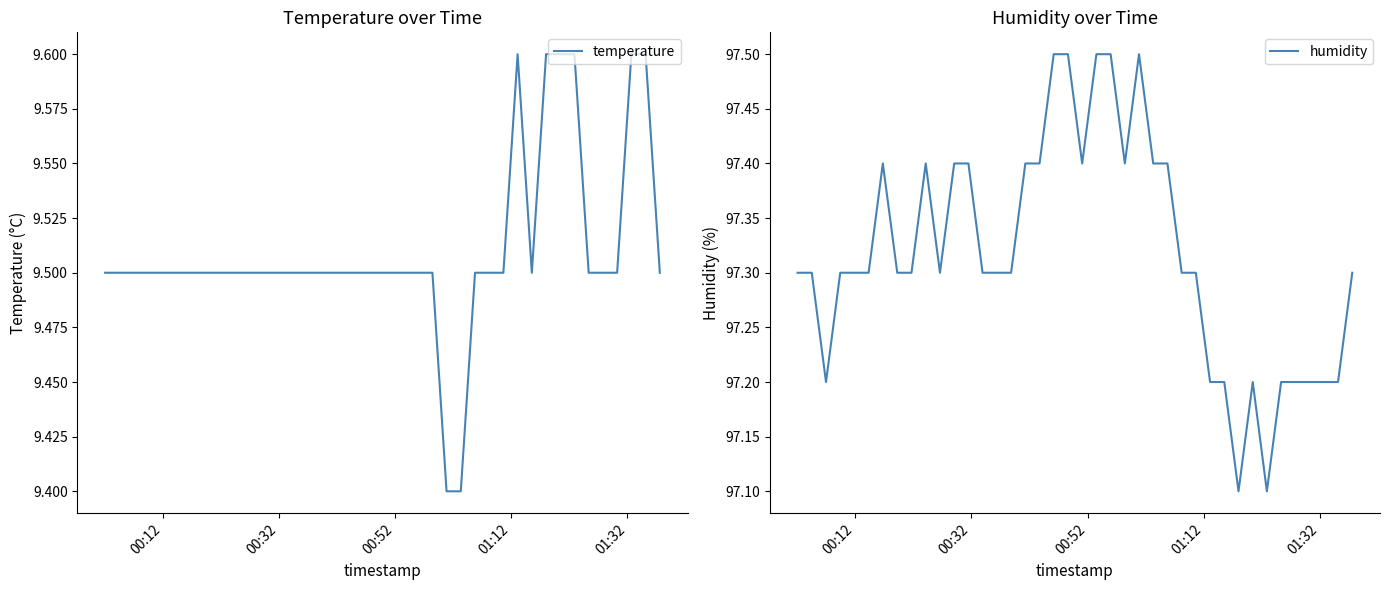

In temperature, how many points are lower than both neighbors (excluding endpoints)?

1